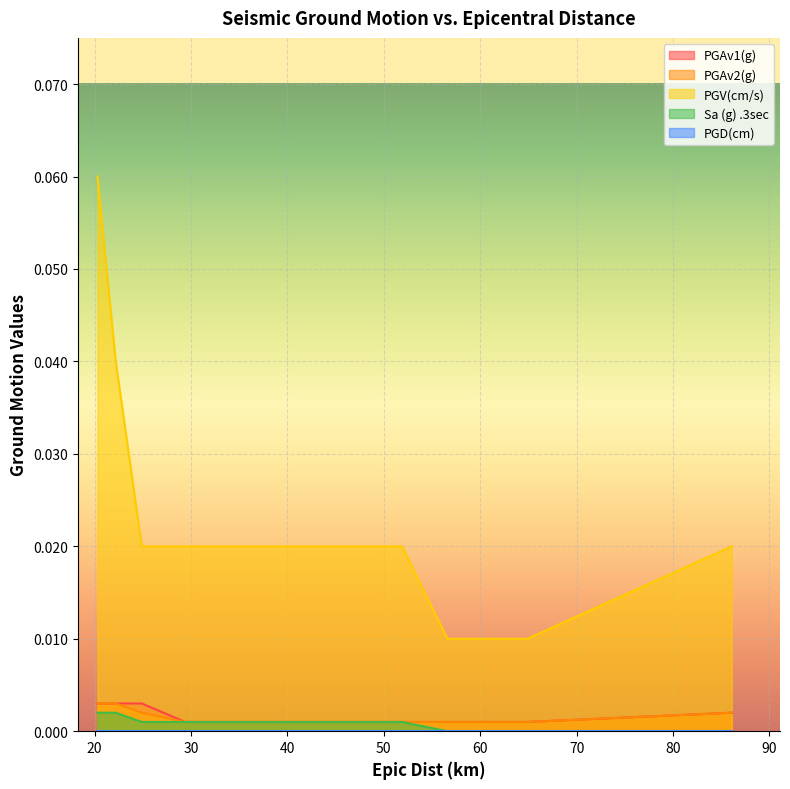

At which label does Sa (g) .3sec reach its peak?

20.3